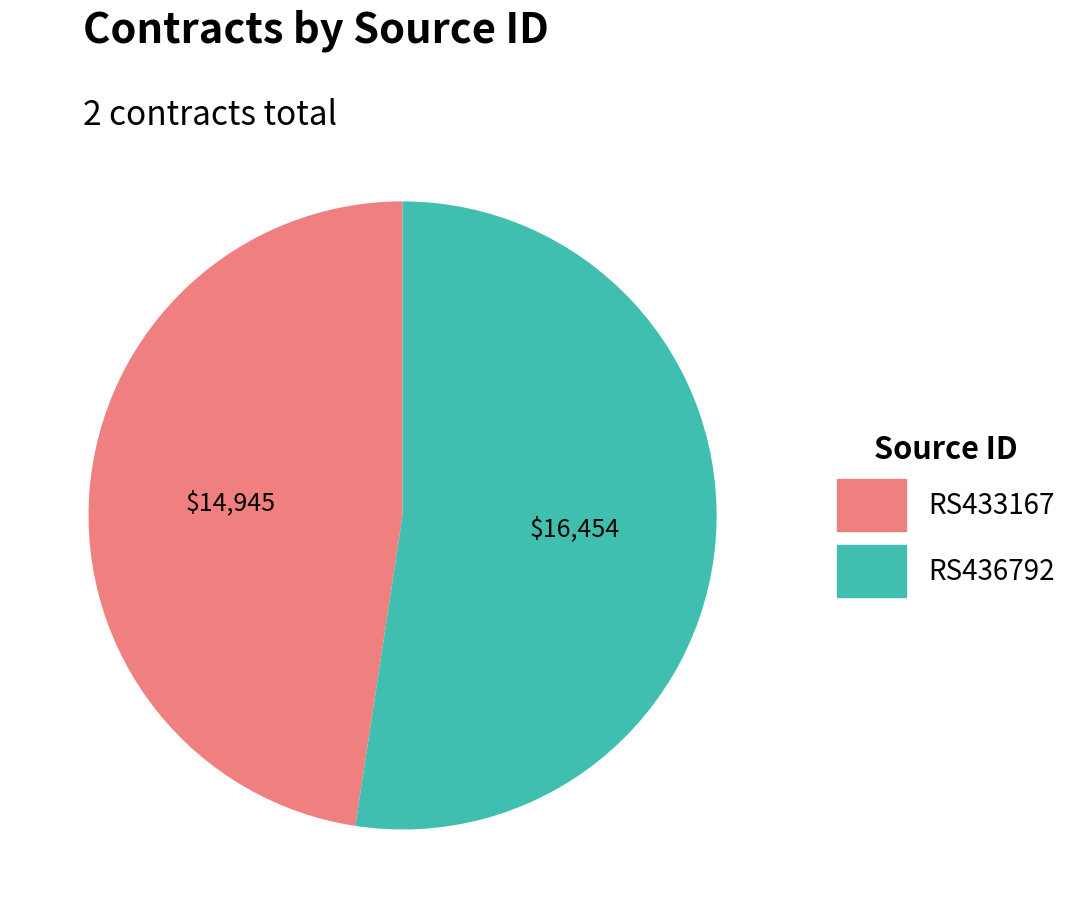

Approximately how many times larger is the value at RS433167 compared to RS436792?

0.9